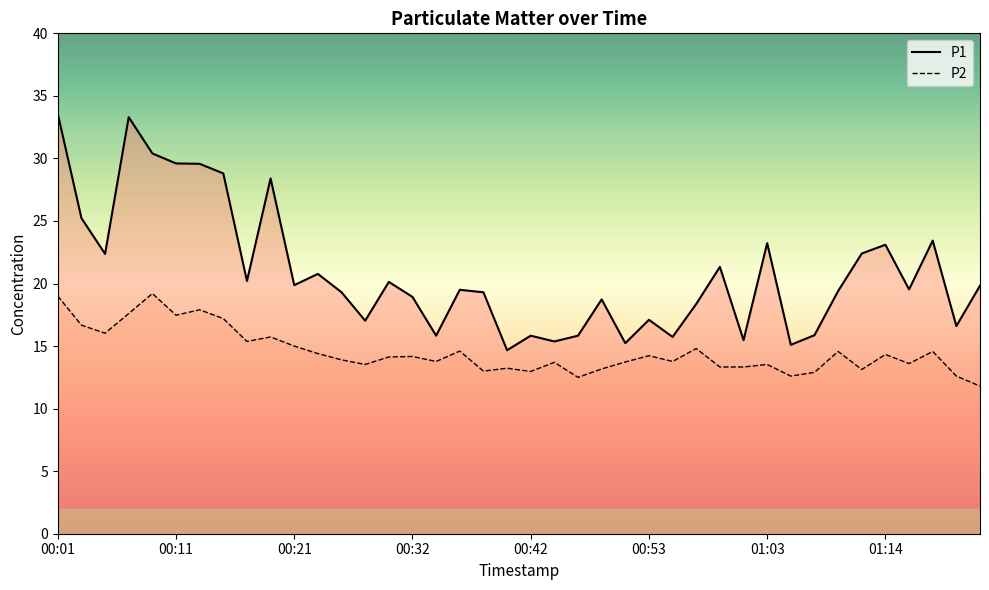

What is the value of the P1 point at the 5th from the left?

30.4